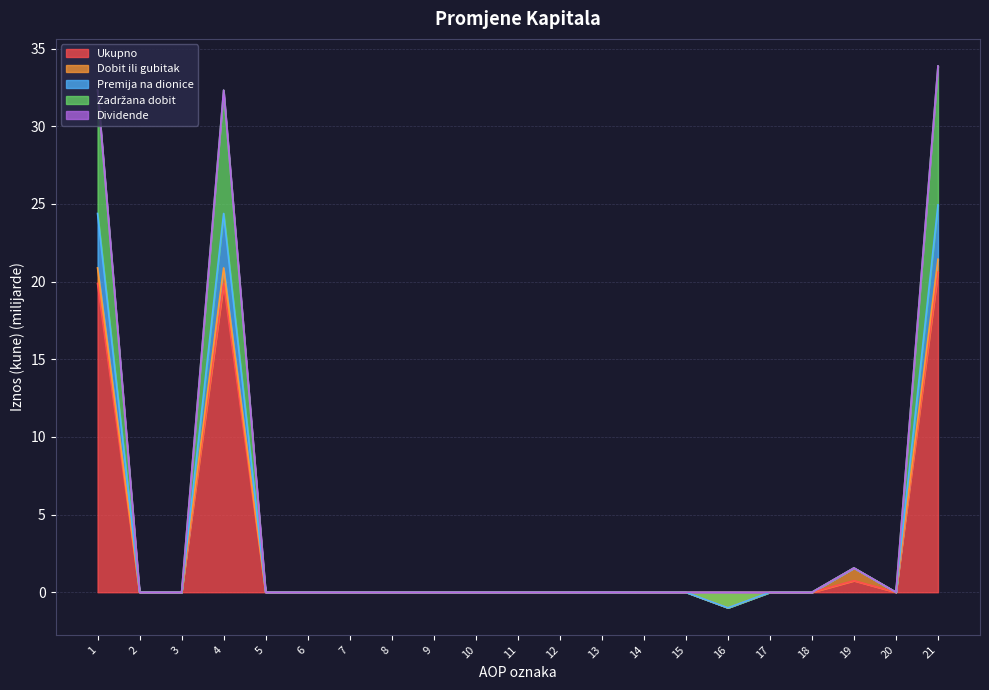

True or false: Premija na dionice and Zadržana dobit cross at least once.

False